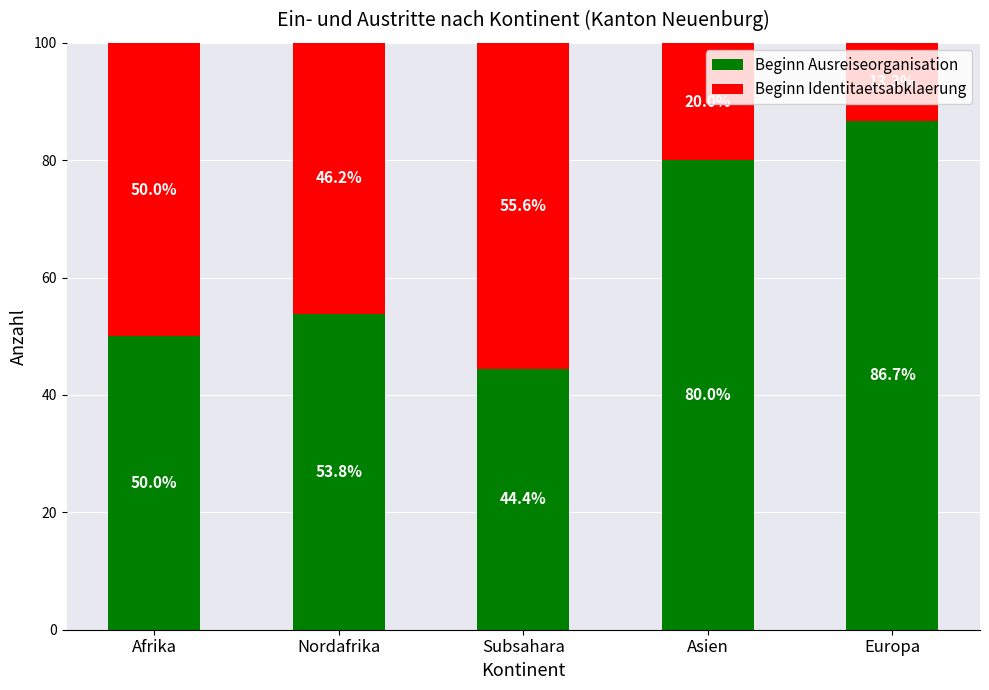

What are all the series names shown in the legend?

Beginn Ausreiseorganisation, Beginn Identitaetsabklaerung